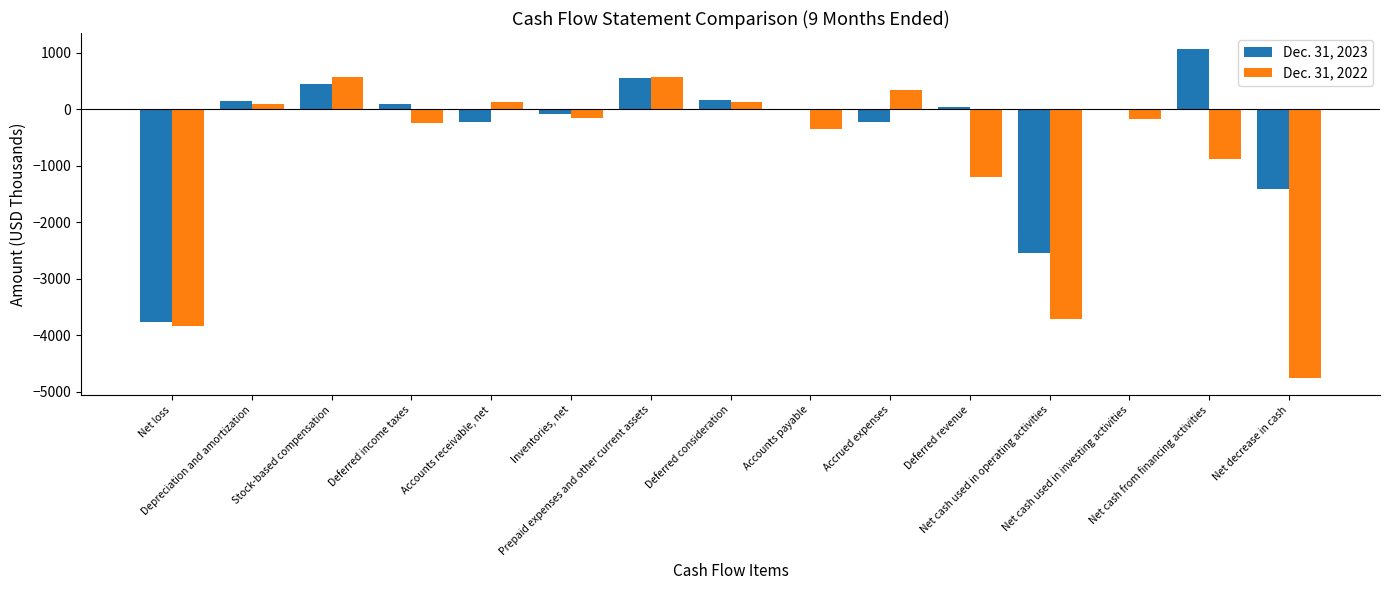

What is the sum of all Dec. 31, 2023 values?

-5836